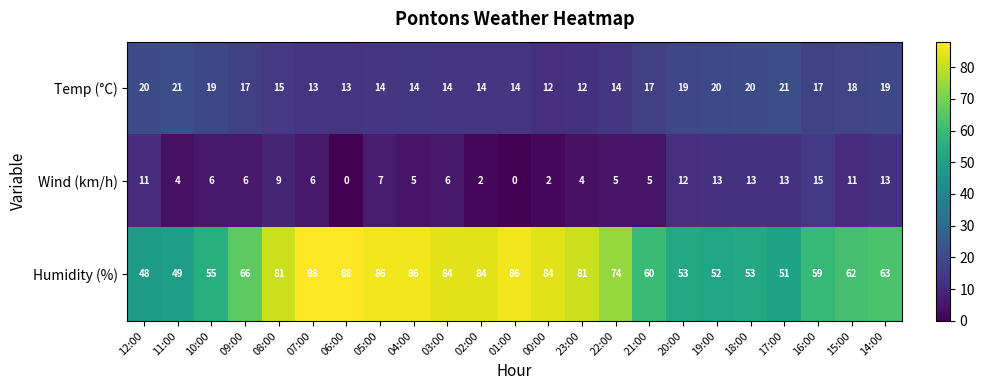

How many categories are shown in the chart?

23